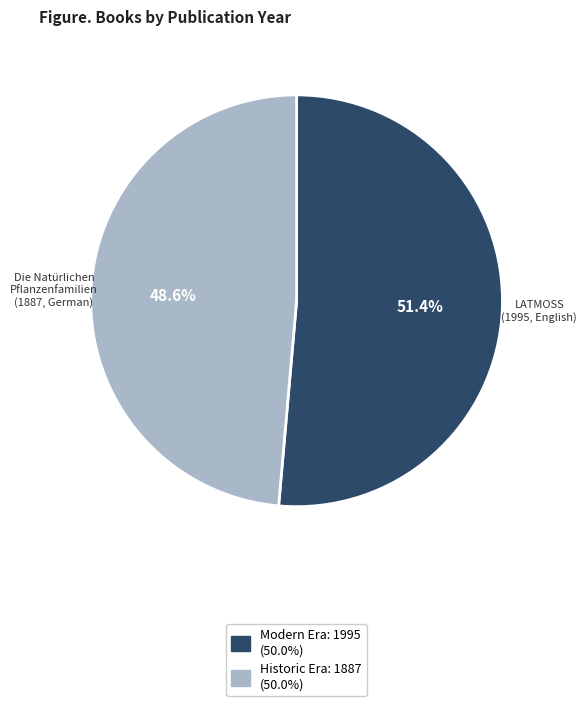

Which category accounts for the majority?

LATMOSS (1995, English)